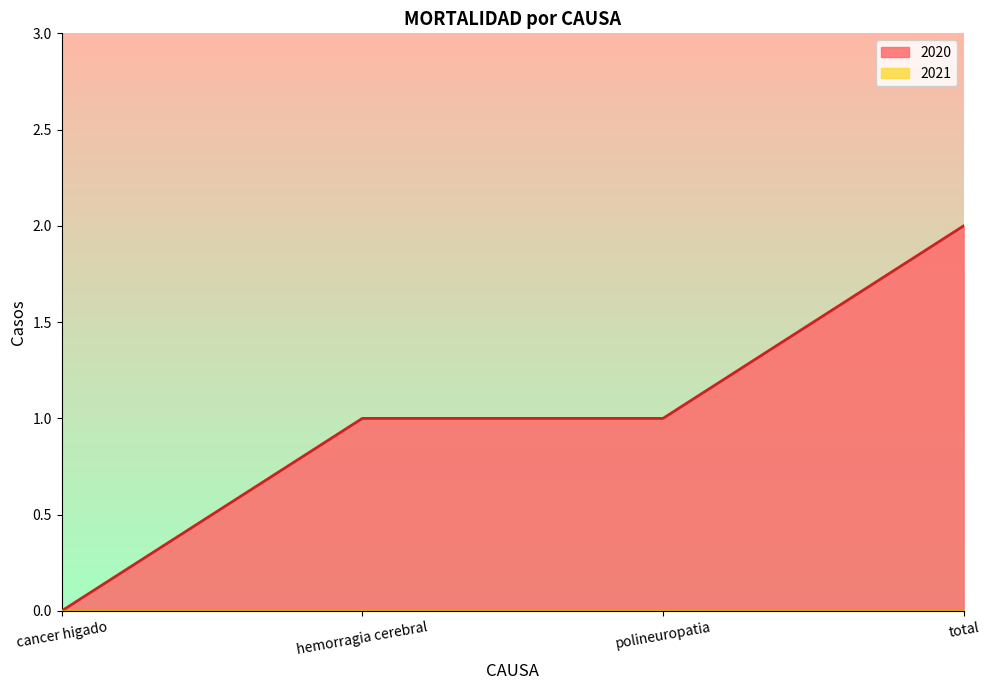

What is the change in value from cancer higado to total?

+2